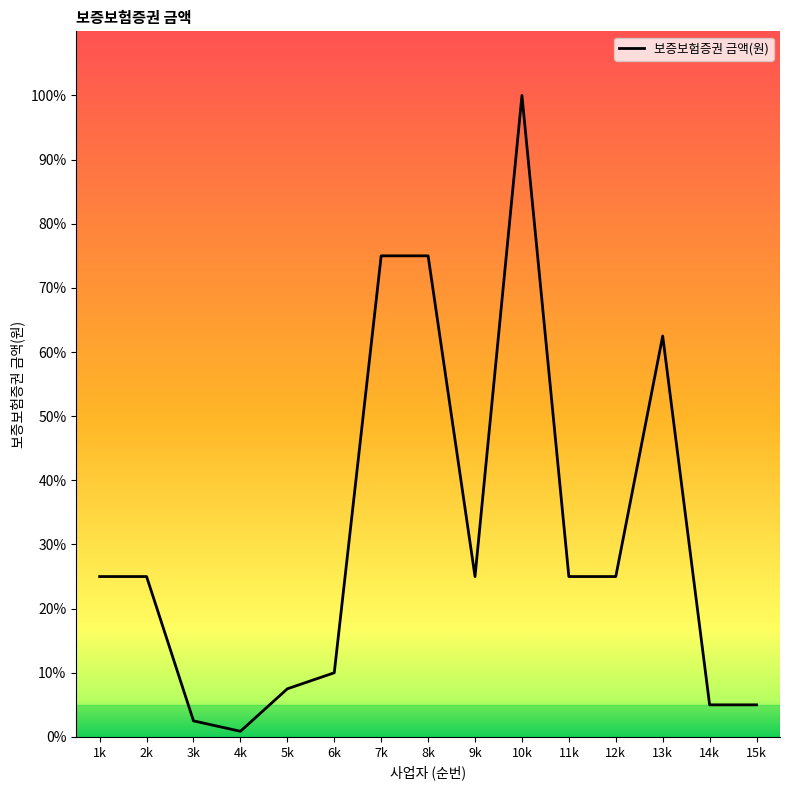

Is this an area chart (filled region under the line)?

No